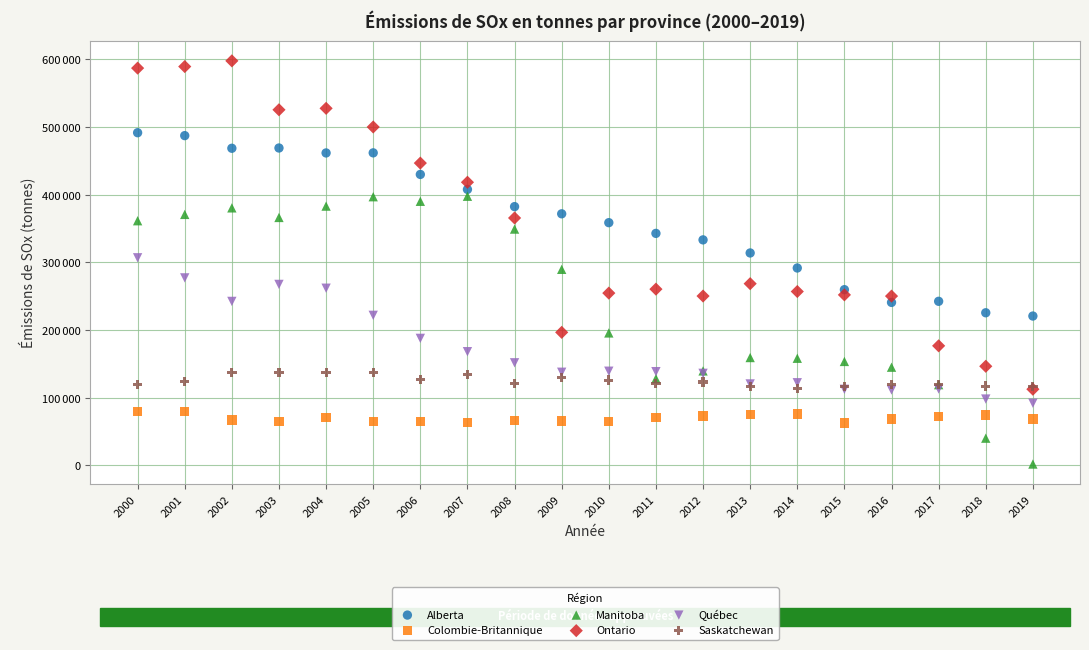

Which series contains the highest Y value?

Ontario